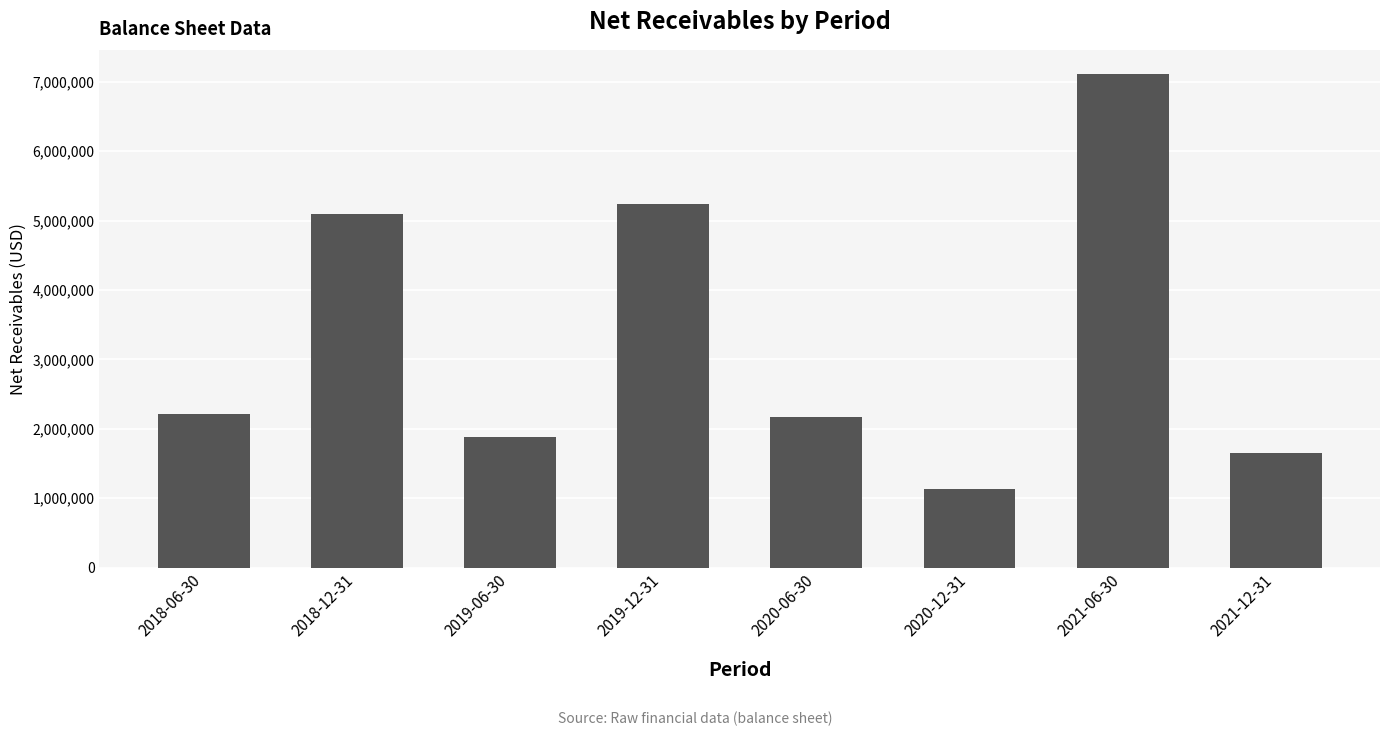

What is the approximate value at 2019-12-31, to the nearest 100?

5238400